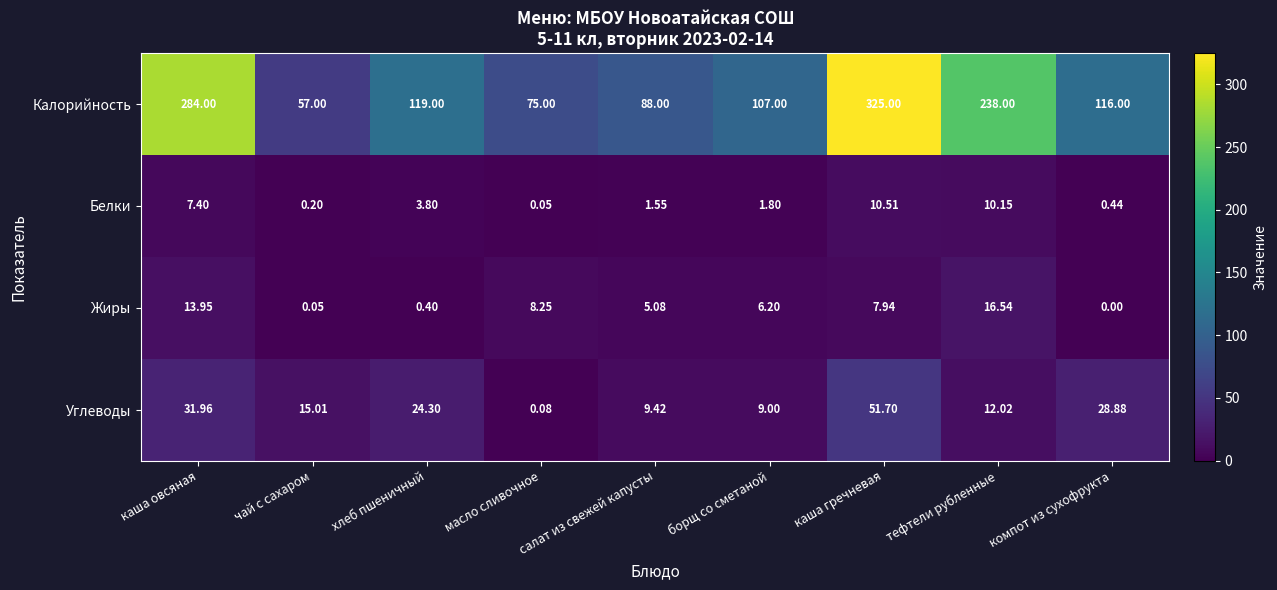

Which series has the largest total across all categories?

Калорийность